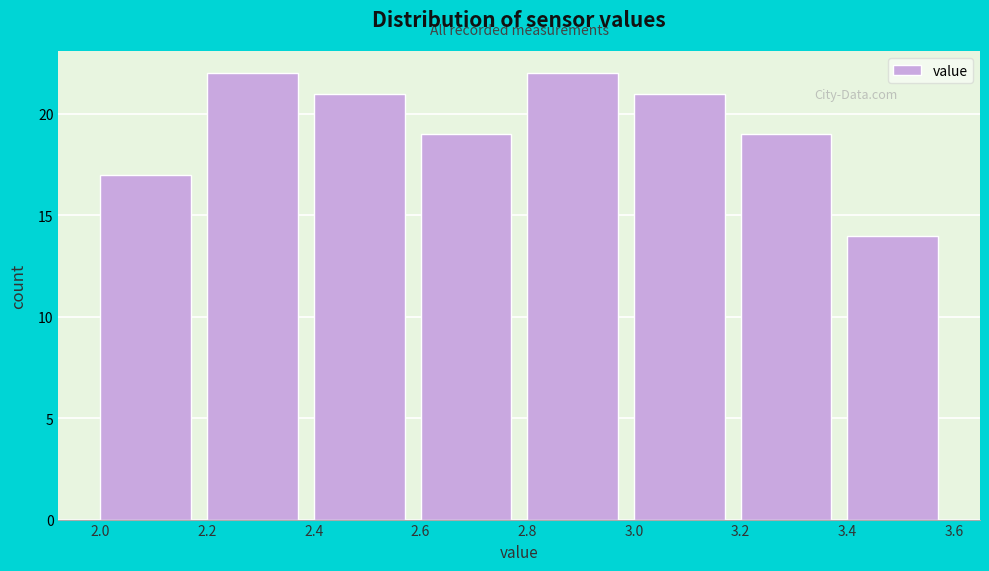

Reading left to right, transcribe this chart: for each bar, give the range it covers on the x-axis and its height. The values are not printed on the chart, so give them approximately, as read against the axis.

2.0 to 2.2: 17
2.2 to 2.4: 22
2.4 to 2.6: 21
2.6 to 2.8: 19
2.8 to 3.0: 22
3.0 to 3.2: 21
3.2 to 3.4: 19
3.4 to 3.6: 14